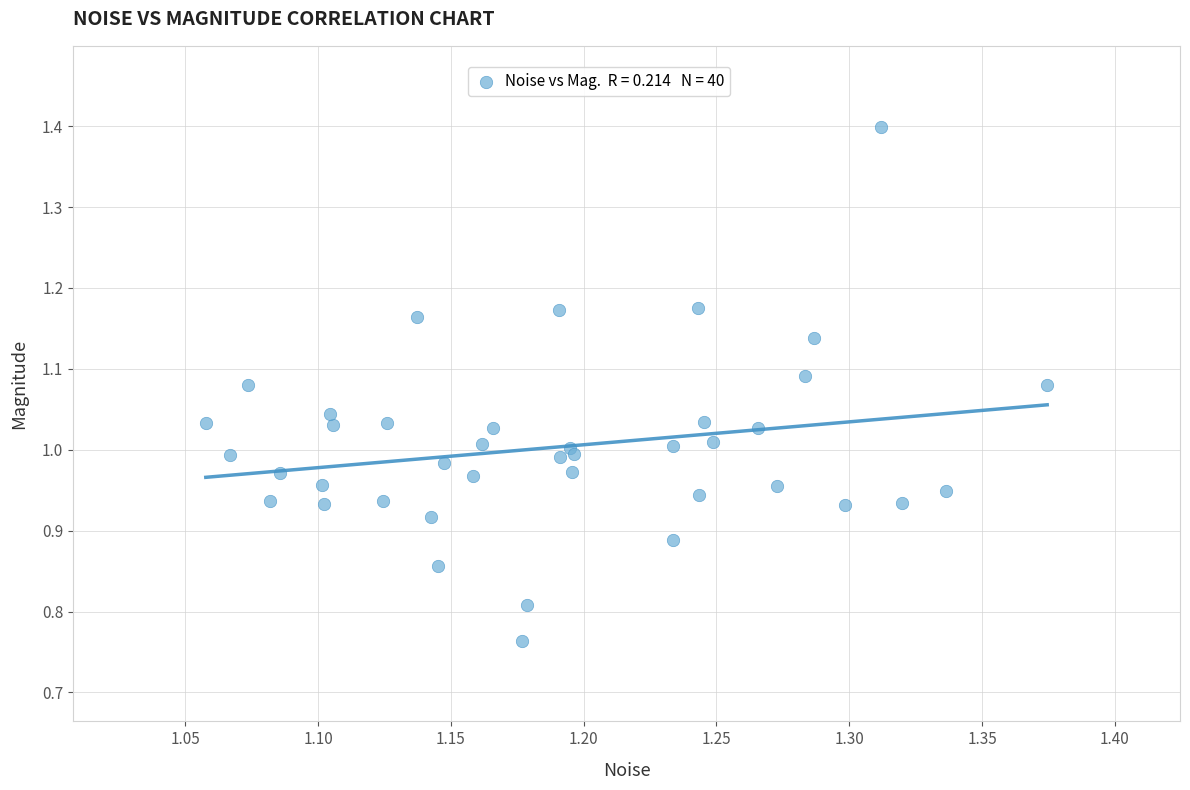

What is the range of Y values (max minus min)?

0.6